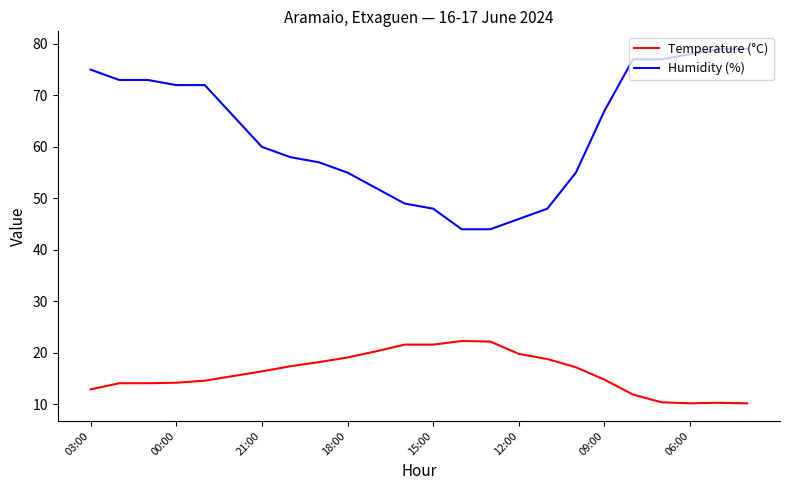

What is the minimum value for Temperature (°C)?

10.2